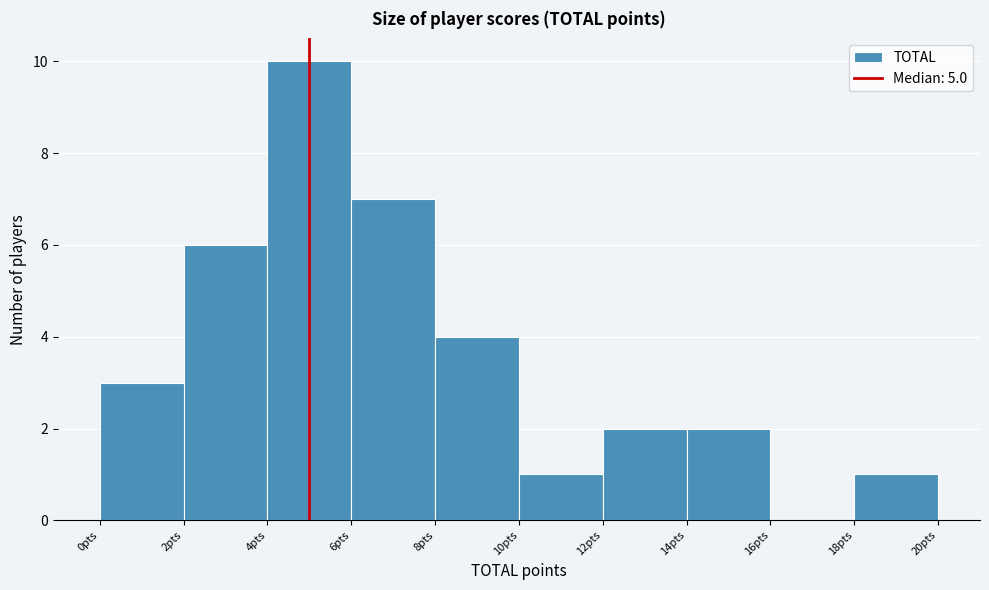

Over which range of the x-axis is the bar tallest?

4 to 6